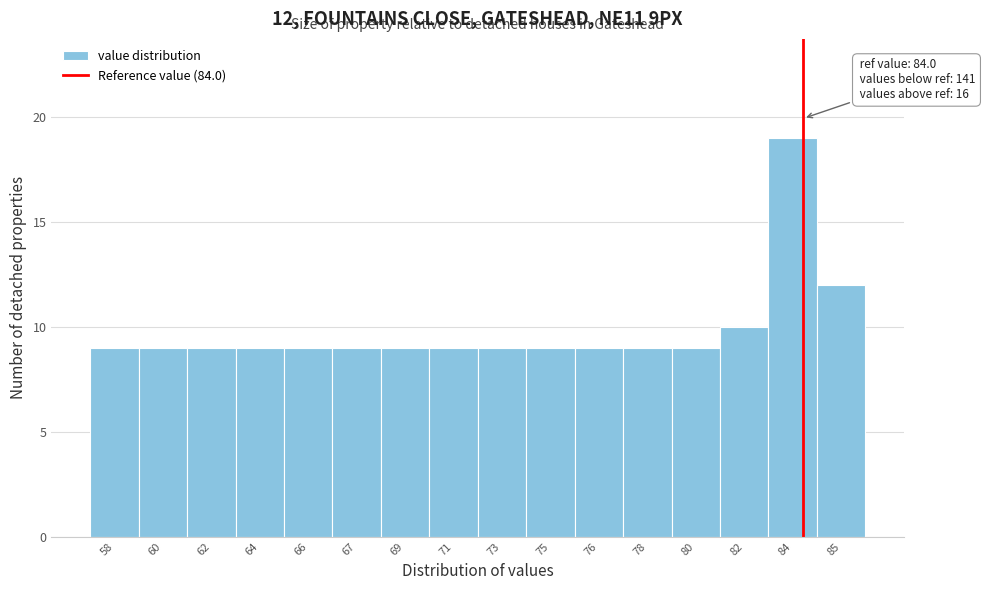

Reading right to left, what are all the values shown in this chart?

85=12	84=19	82=10	80=9	78=9	76=9	75=9	73=9	71=9	69=9	67=9	66=9	64=9	62=9	60=9	58=9